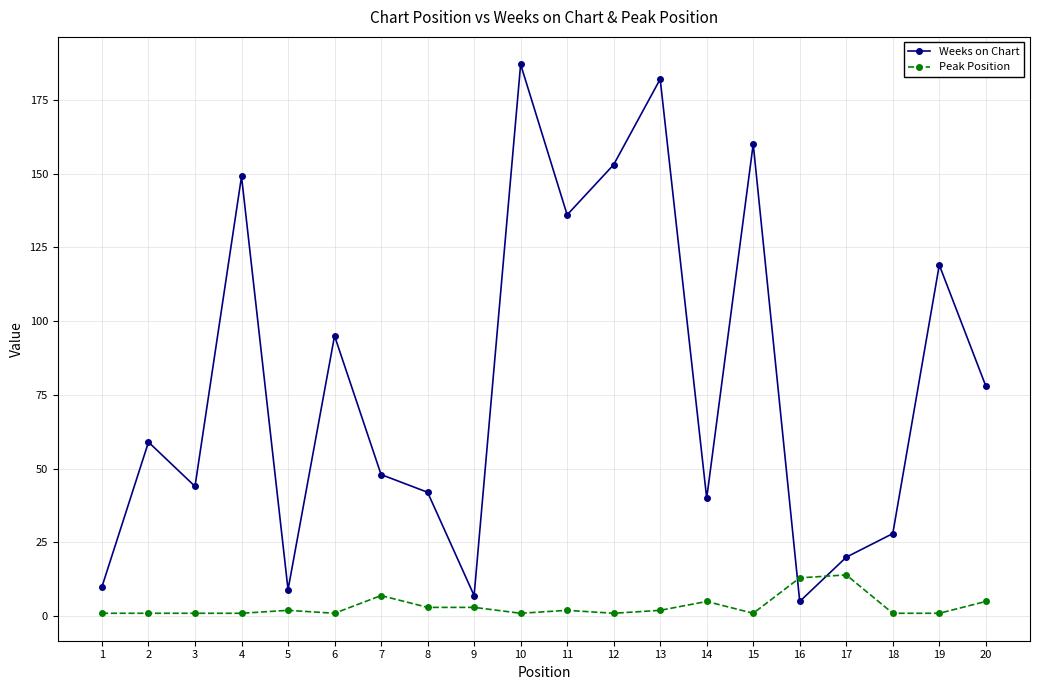

True or false: Weeks on Chart has a value of 78 at 20.

True